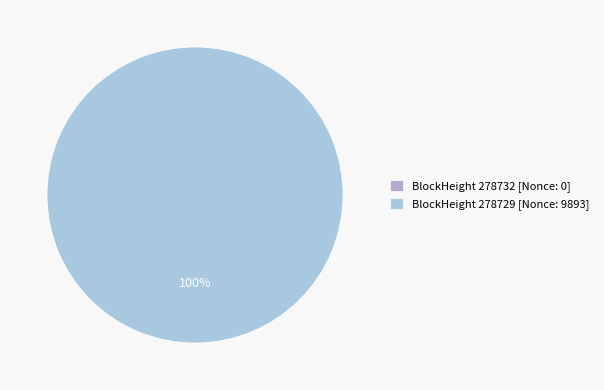

Between 278732 and 278729, which is larger?

278729